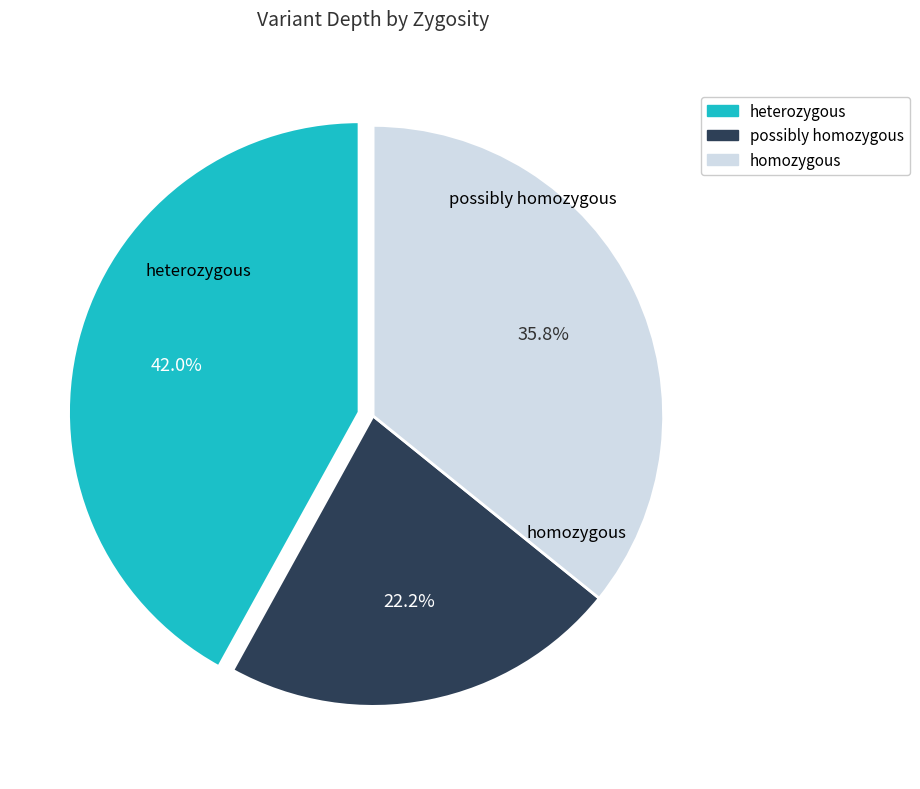

Is there a majority slice in this chart?

No